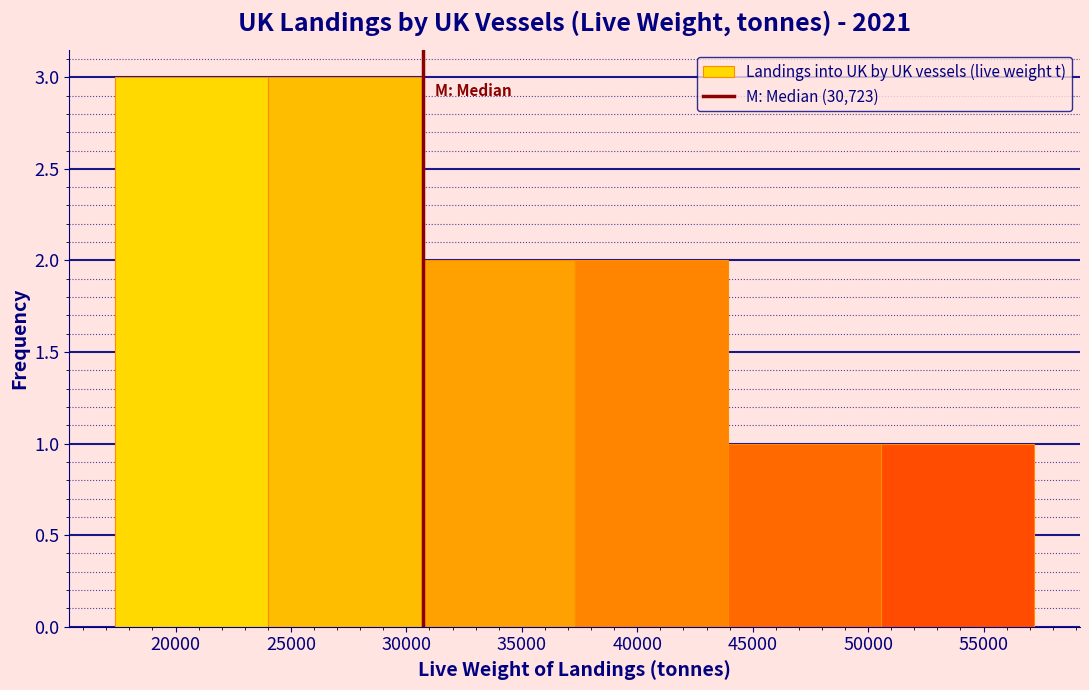

Reading left to right, list every bar in this chart as the range it spans on the x-axis followed by its height. Neither the bar edges nor the heights are printed on the chart, so give them approximately, as read against the axes.

17500 to 24000: 3
24000 to 30500: 3
30500 to 37500: 2
37500 to 44000: 2
44000 to 50500: 1
50500 to 57000: 1